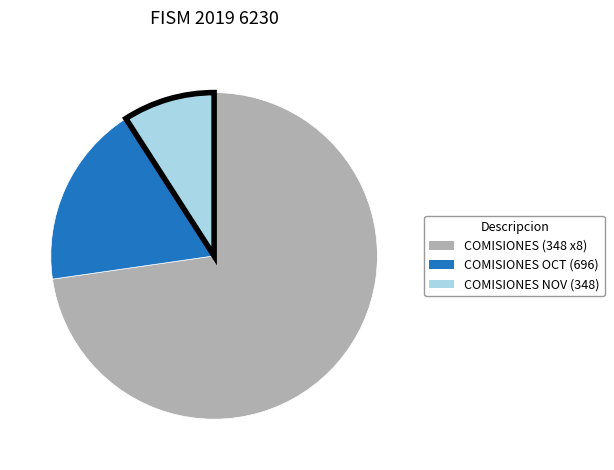

What is the ratio of the value at COMISIONES NOV (348) to the value at COMISIONES OCT (696)?

0.5